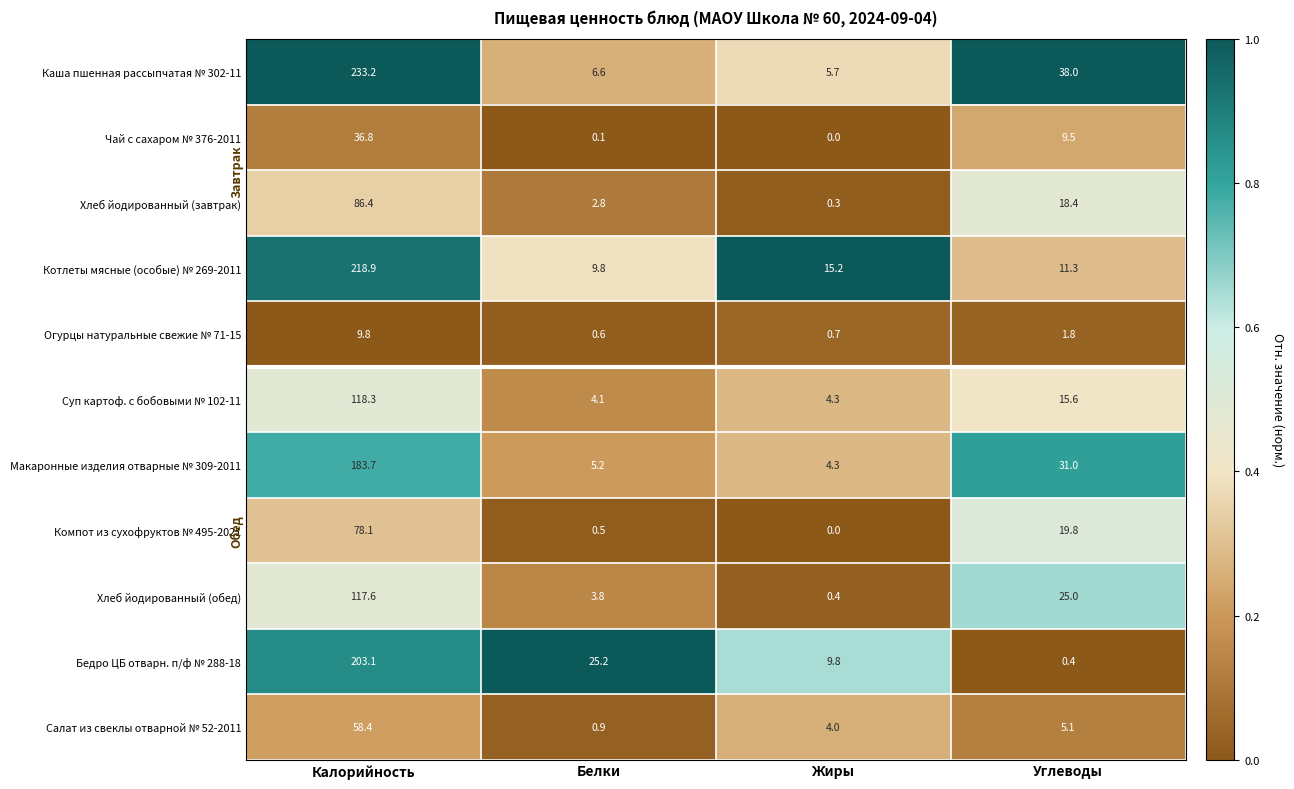

Which category has the lowest value across all series?

Жиры